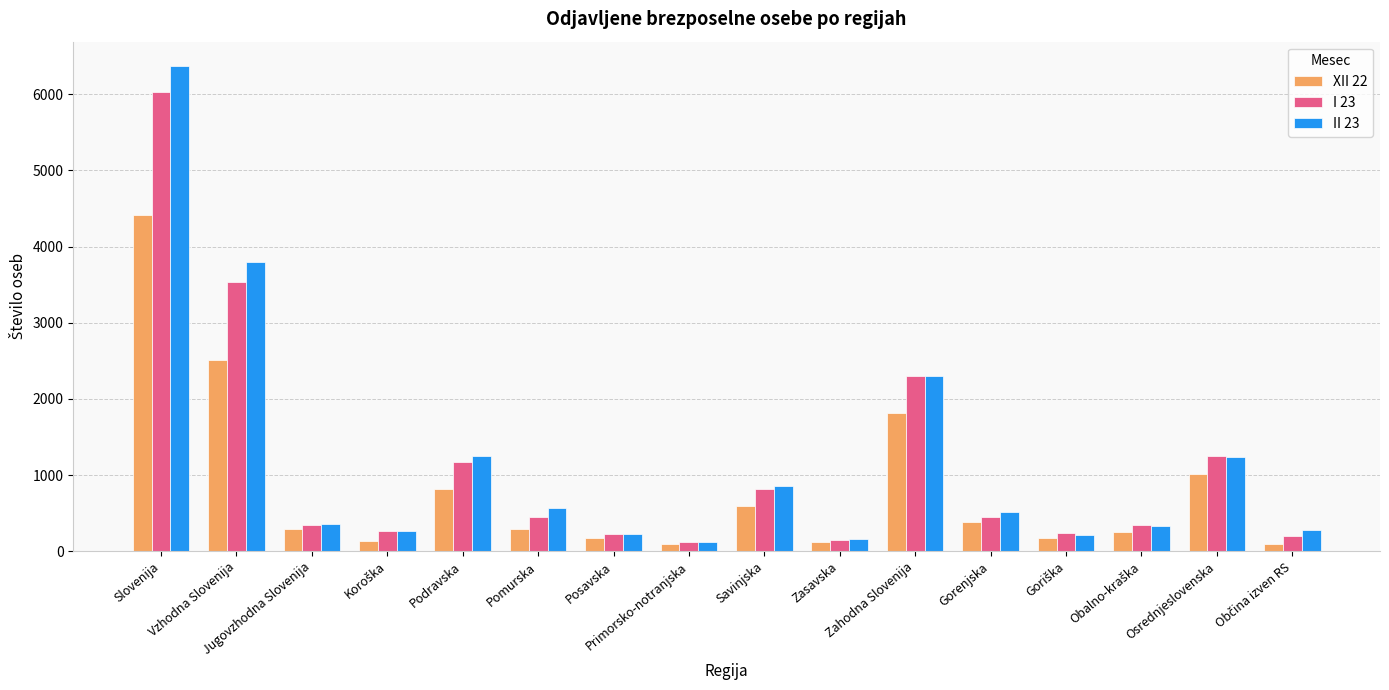

Does the chart contain stacked bars?

No